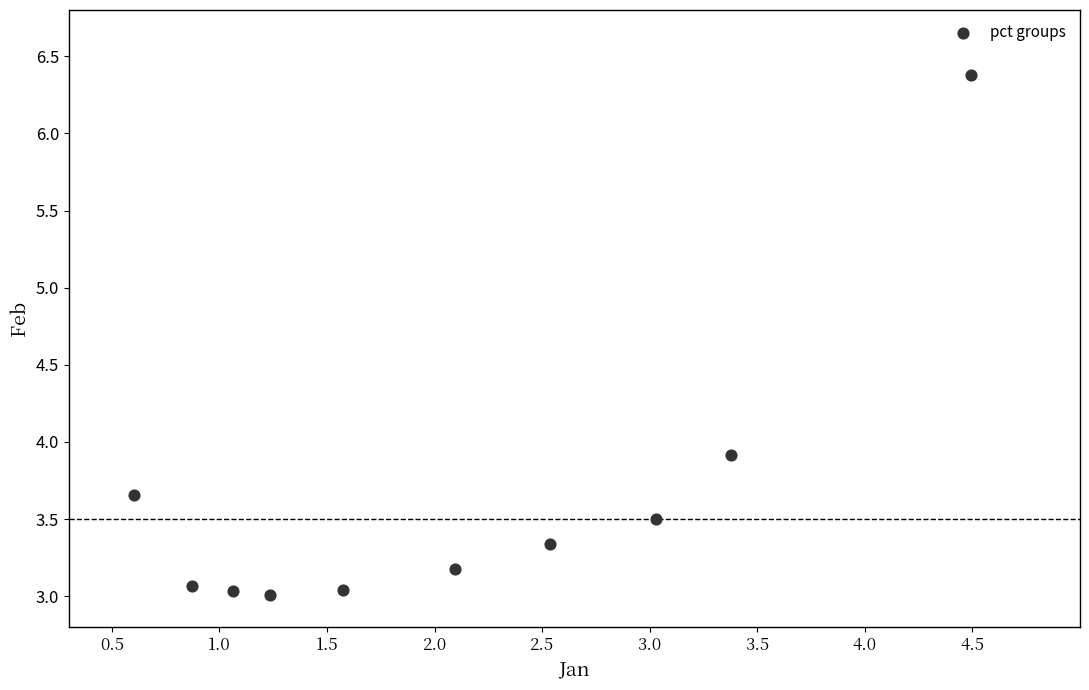

What is the average Y value?

3.6